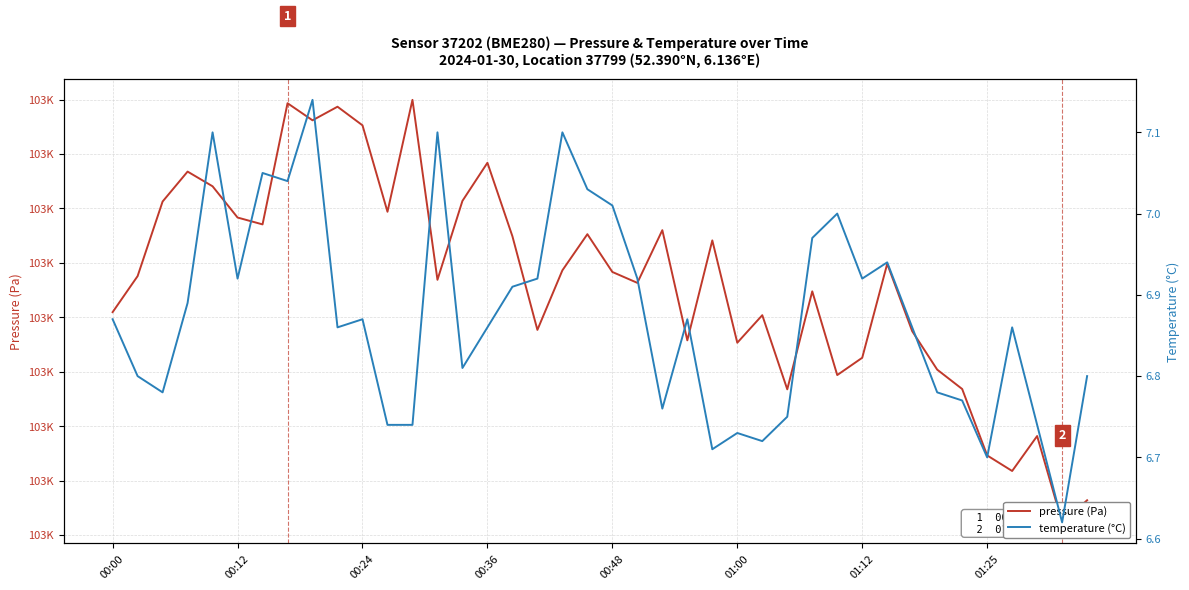

What is the difference between the highest and lowest values at 11?

102592.9